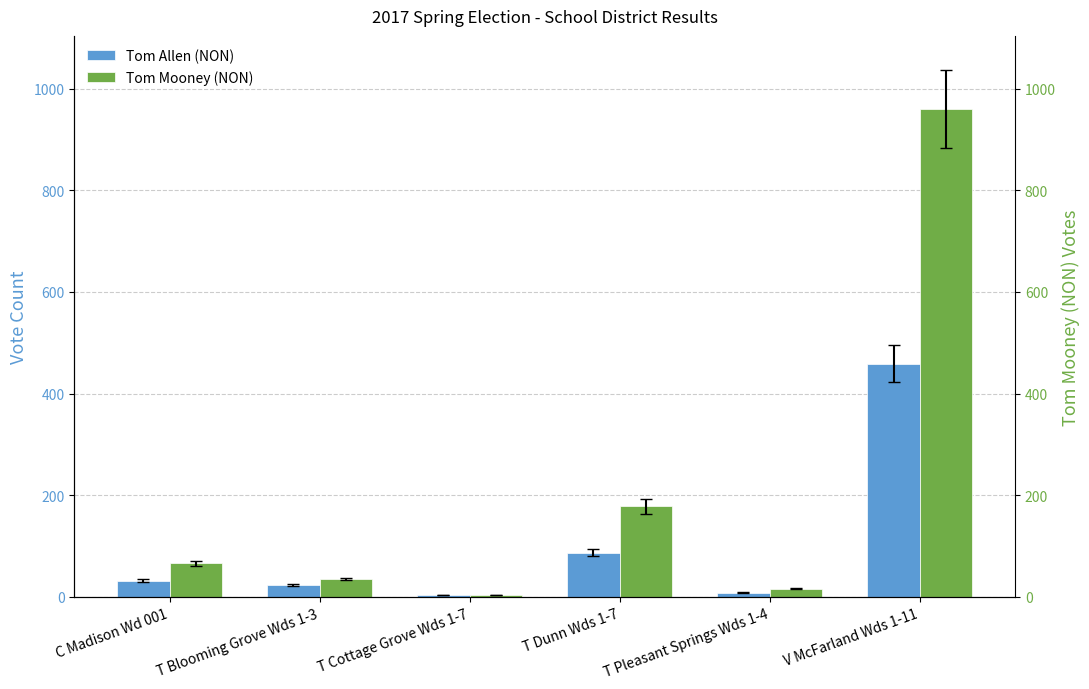

Reading right to left, list all the values displayed in this chart.

Tom Allen (NON): 459	8	87	3	23	32
Tom Mooney (NON): 960	16	178	4	35	66